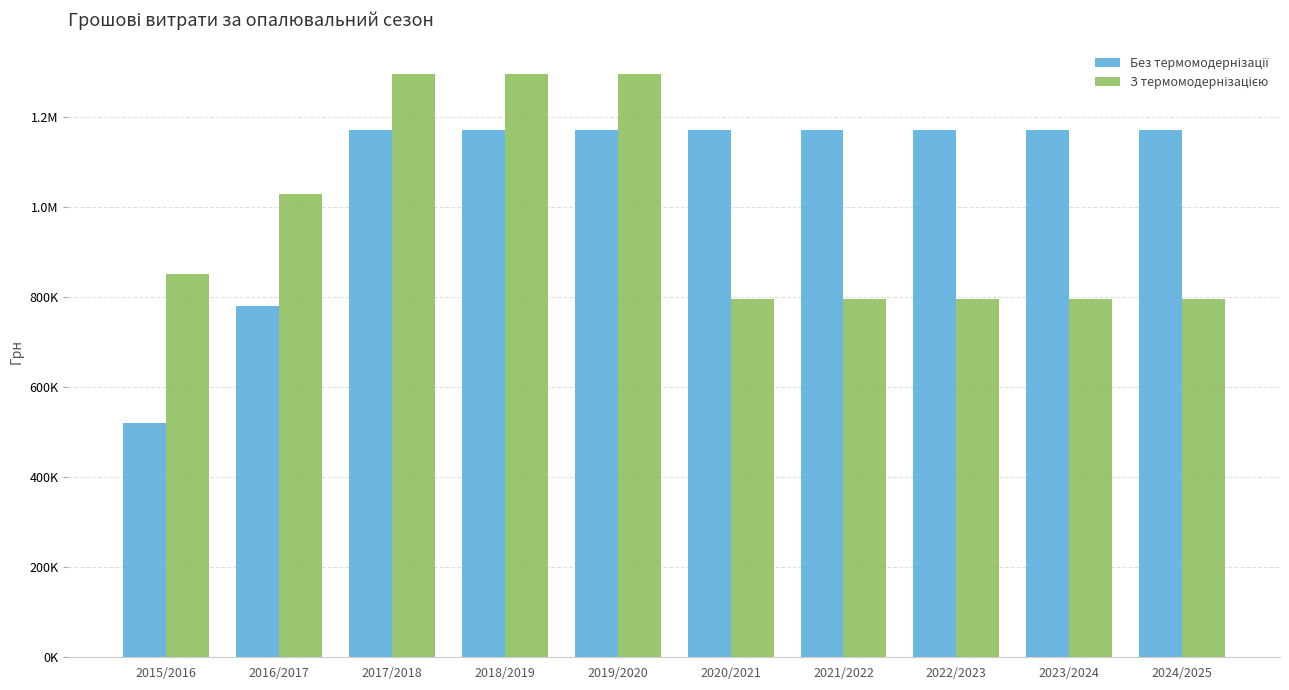

What position from the right is 2016/2017?

9